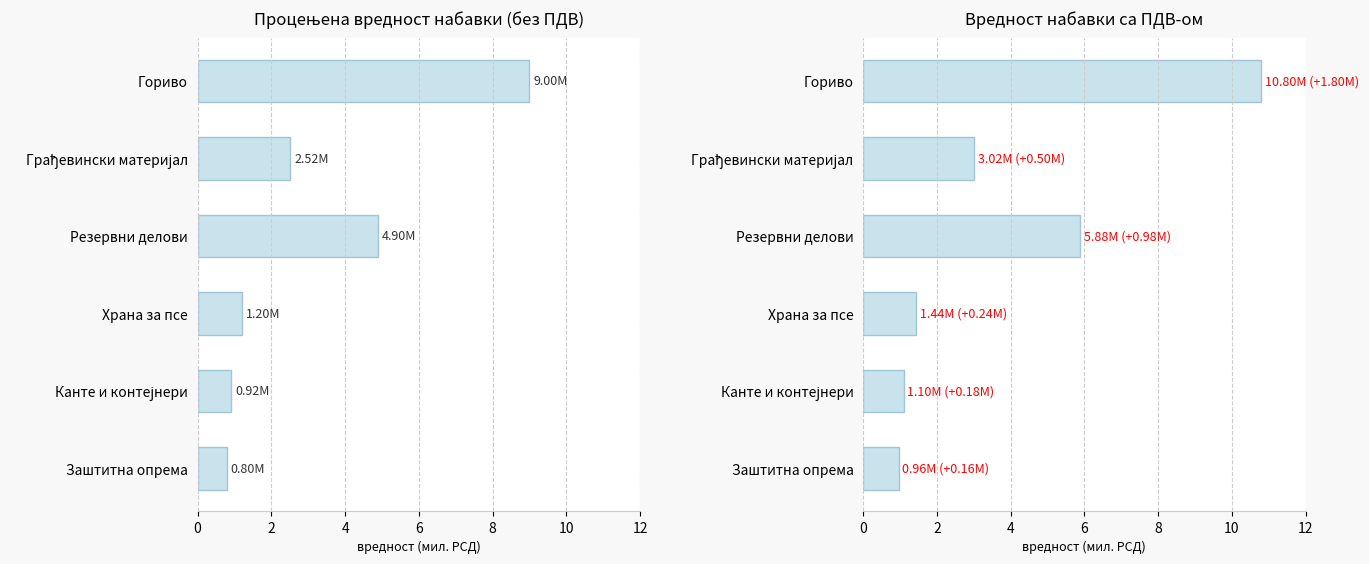

What is the greatest value displayed?

10800000